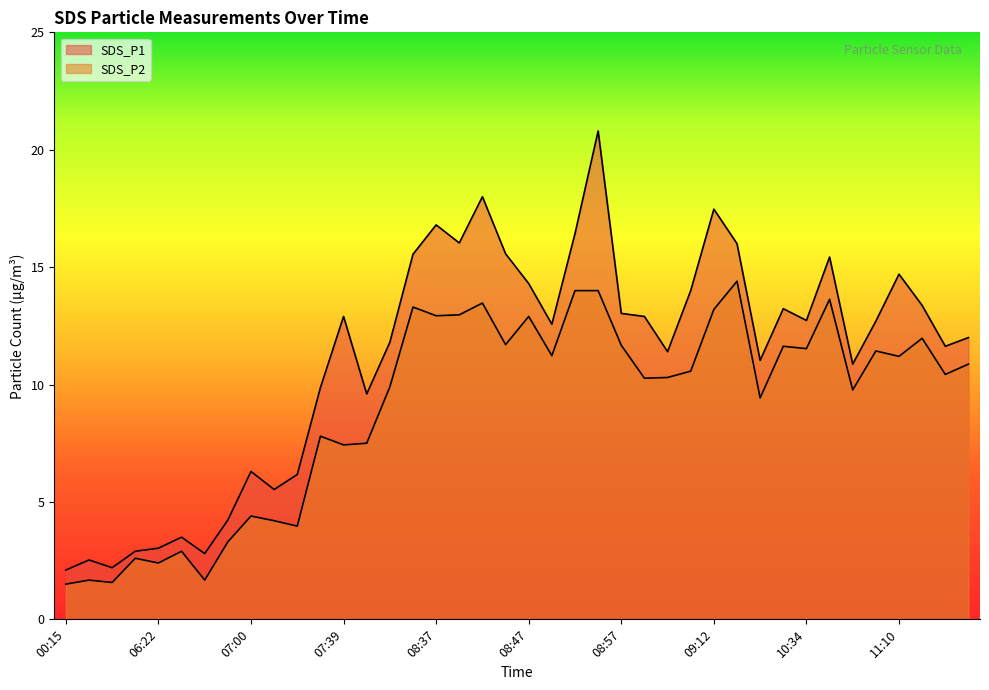

What are all the series names shown in the legend?

SDS_P1, SDS_P2